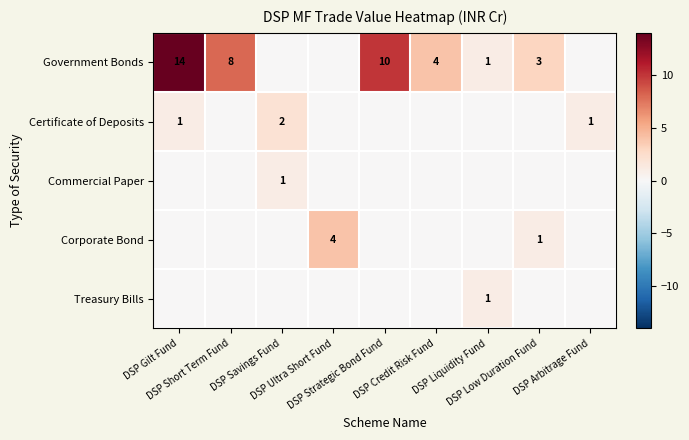

List the labels in order of Corporate Bond value, largest first.

DSP Ultra Short Fund, DSP Low Duration Fund, DSP Gilt Fund, DSP Short Term Fund, DSP Savings Fund, DSP Strategic Bond Fund, DSP Credit Risk Fund, DSP Liquidity Fund, DSP Arbitrage Fund